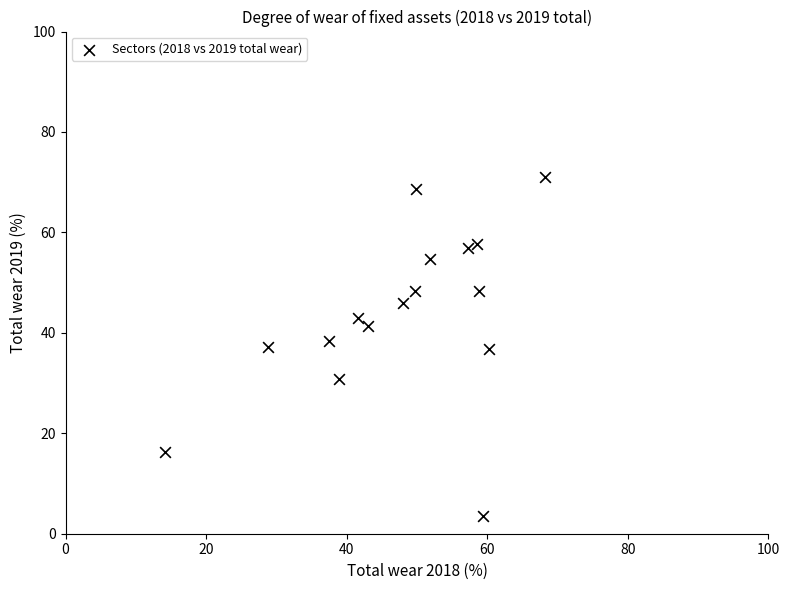

What is the range of Y values (max minus min)?

67.4